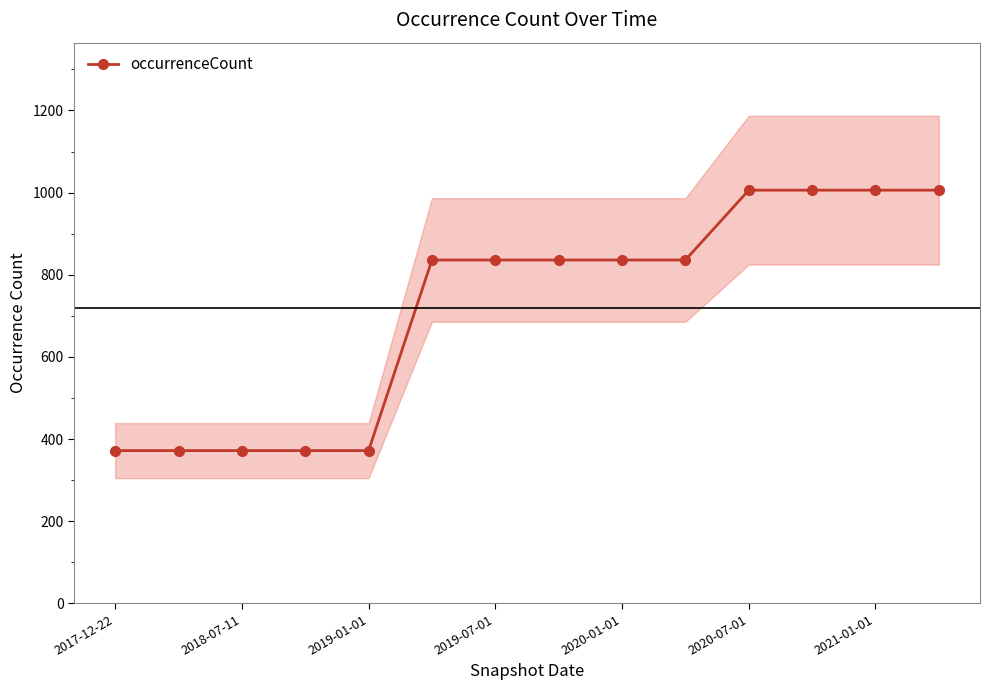

What is the highest value of the occurrenceCount series?

1006